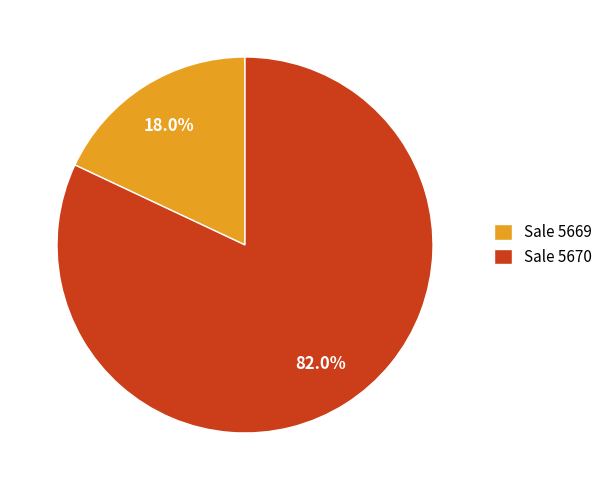

Do Sale 5670 and Sale 5669 together represent more than half of the pie?

Yes